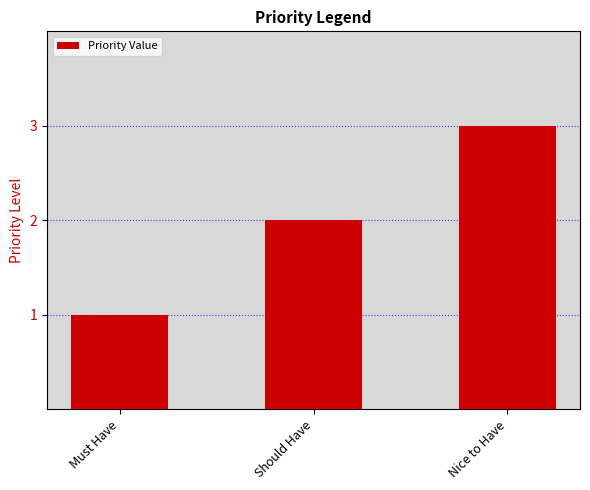

Rank the categories by value from lowest to highest.

Must Have, Should Have, Nice to Have